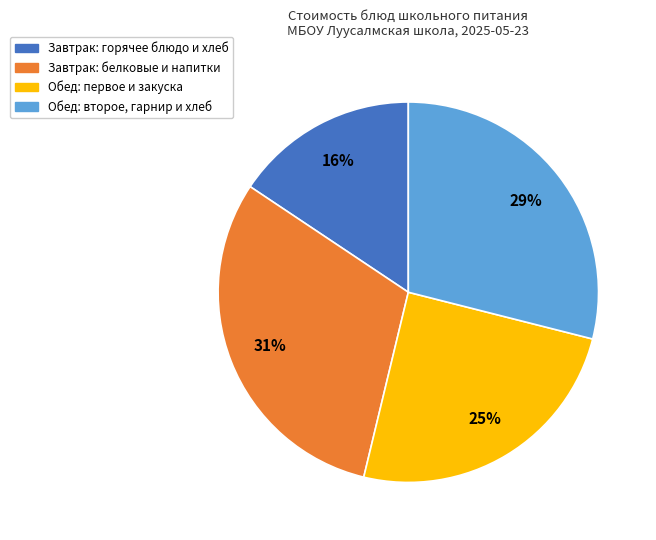

To the nearest percent, what is the average slice percentage?

25%